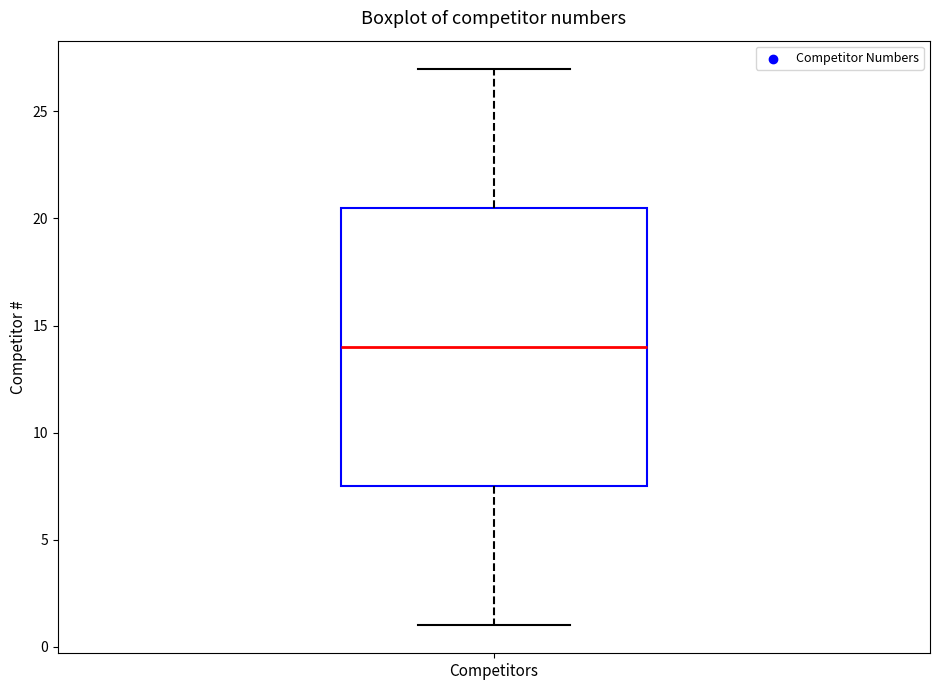

Transcribe this box plot: give where the median line is, the range the box spans, and where the two whiskers end, as read against the y-axis. The values are not printed on the chart, so give them approximately, as read against the axis.

median 14.0, box 7.5 to 20.5, whiskers 1.0 to 27.0